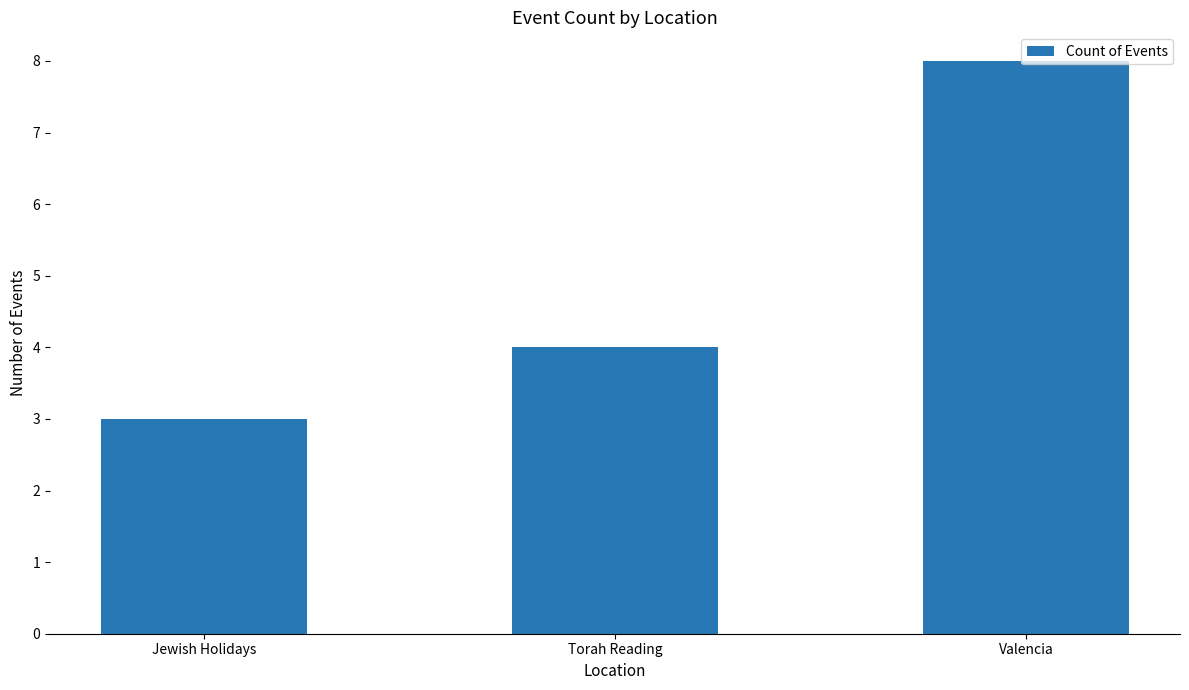

What is the change in value from Jewish Holidays to Torah Reading?

+1